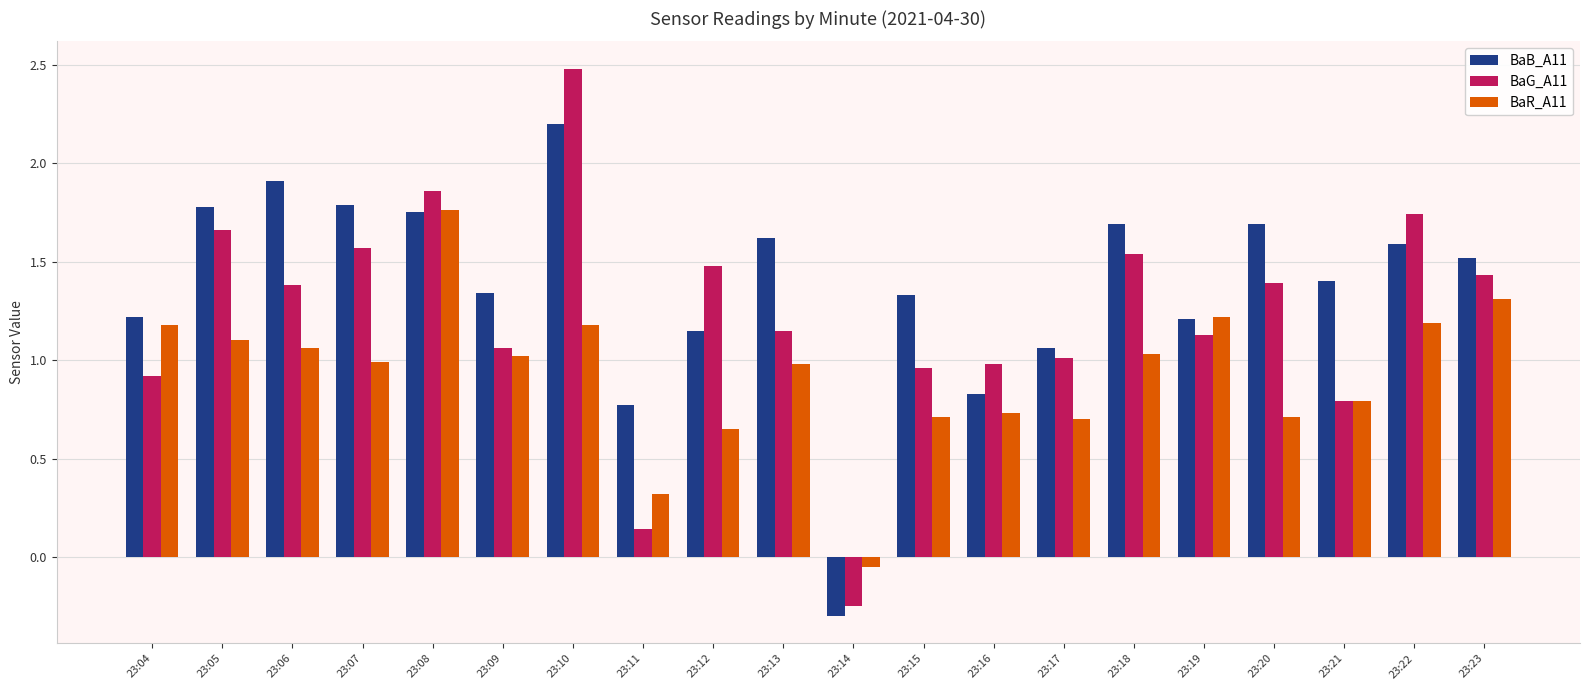

The value of BaG_A11 at 23:05 is 1.7. True or false?

True